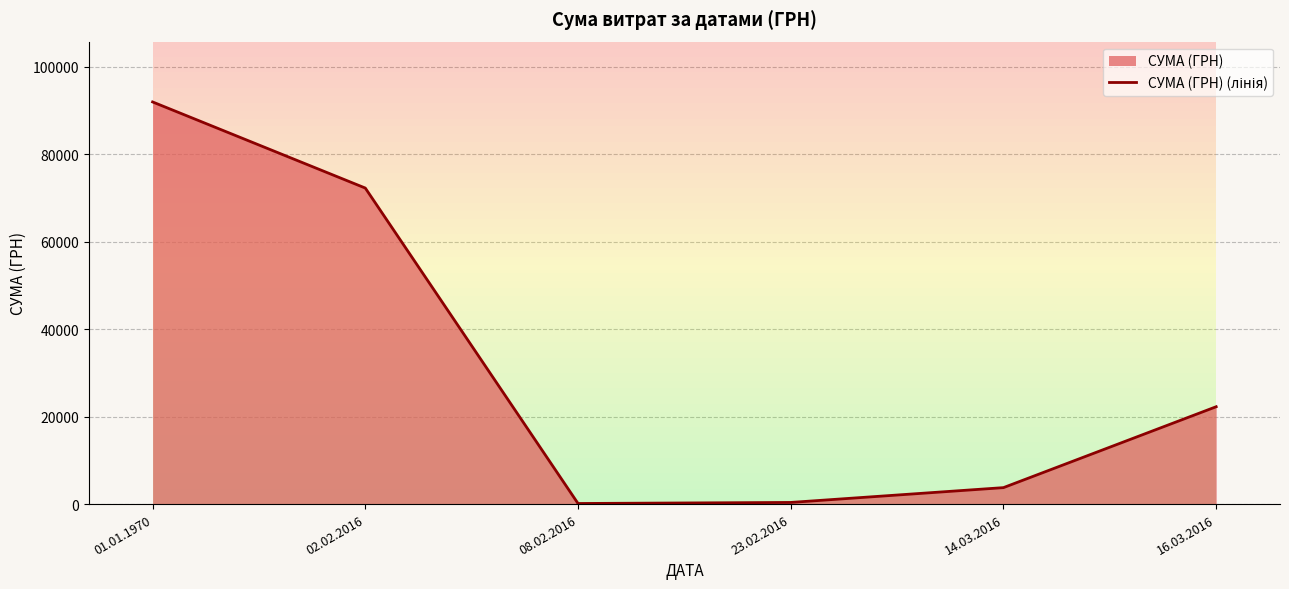

How many data points are above 22263?

3